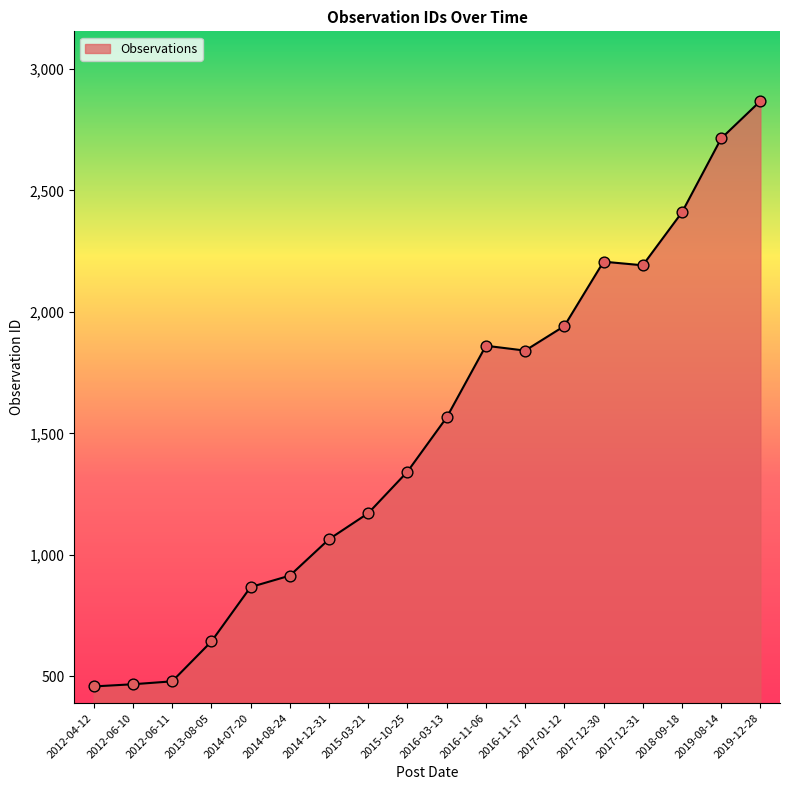

What is the change in value from 2014-07-20 to 2016-03-13?

+698